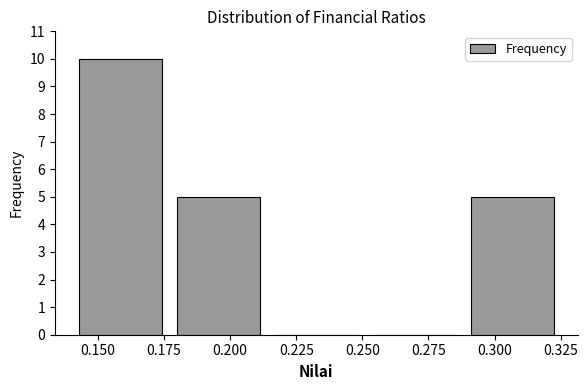

Reading left to right, list every bar in this chart as the range it spans on the x-axis followed by its height. Neither the bar edges nor the heights are printed on the chart, so give them approximately, as read against the axes.

0.140 to 0.175: 10
0.175 to 0.215: 5
0.215 to 0.250: 0
0.250 to 0.290: 0
0.290 to 0.325: 5